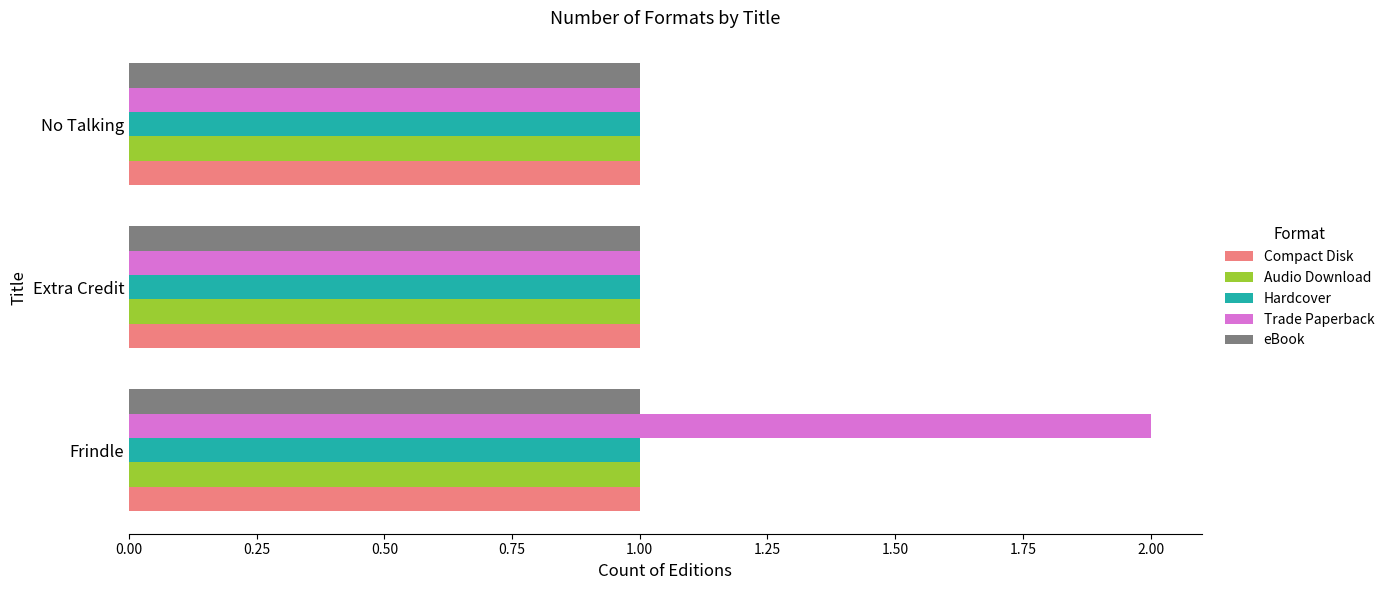

What is the total value across all series at Frindle?

6